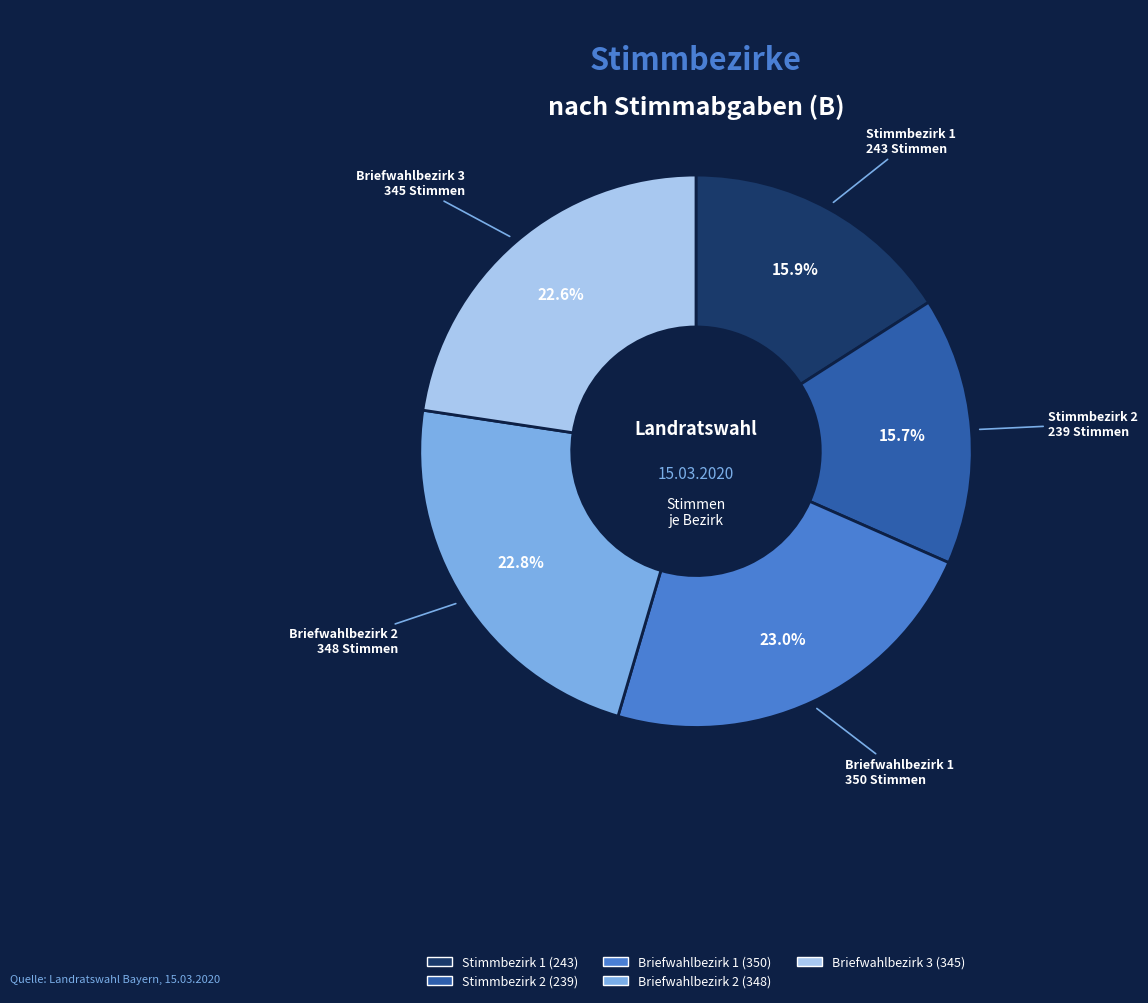

What is the ratio of the value at Briefwahlbezirk 1 to the value at Briefwahlbezirk 2?

1.0